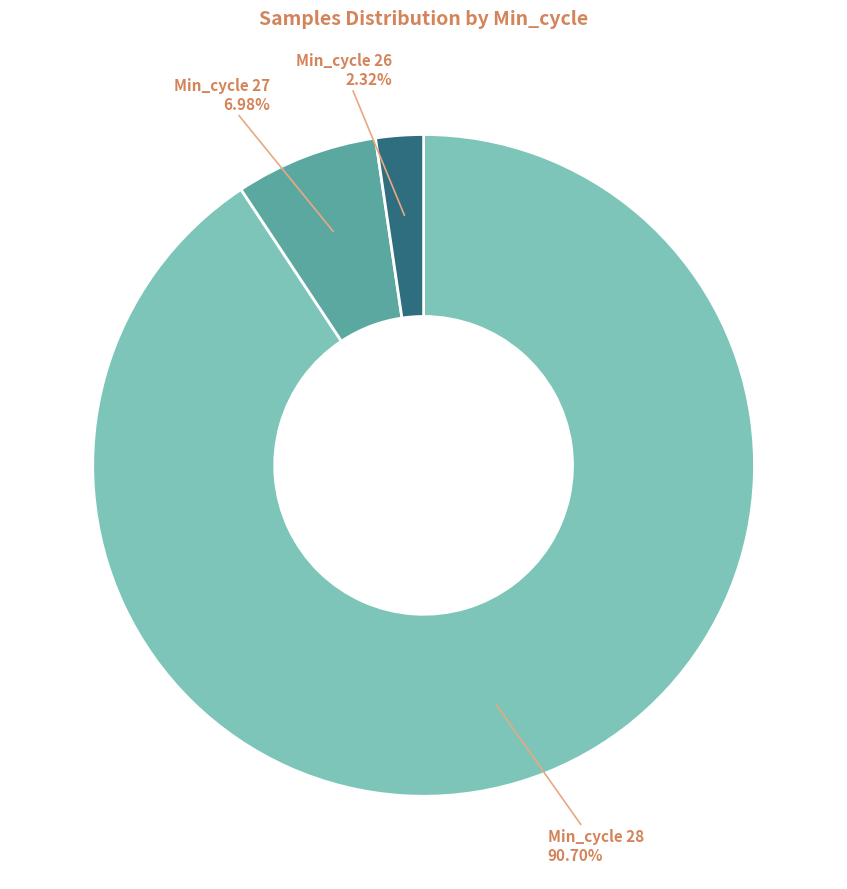

Is there a majority slice in this chart?

Yes